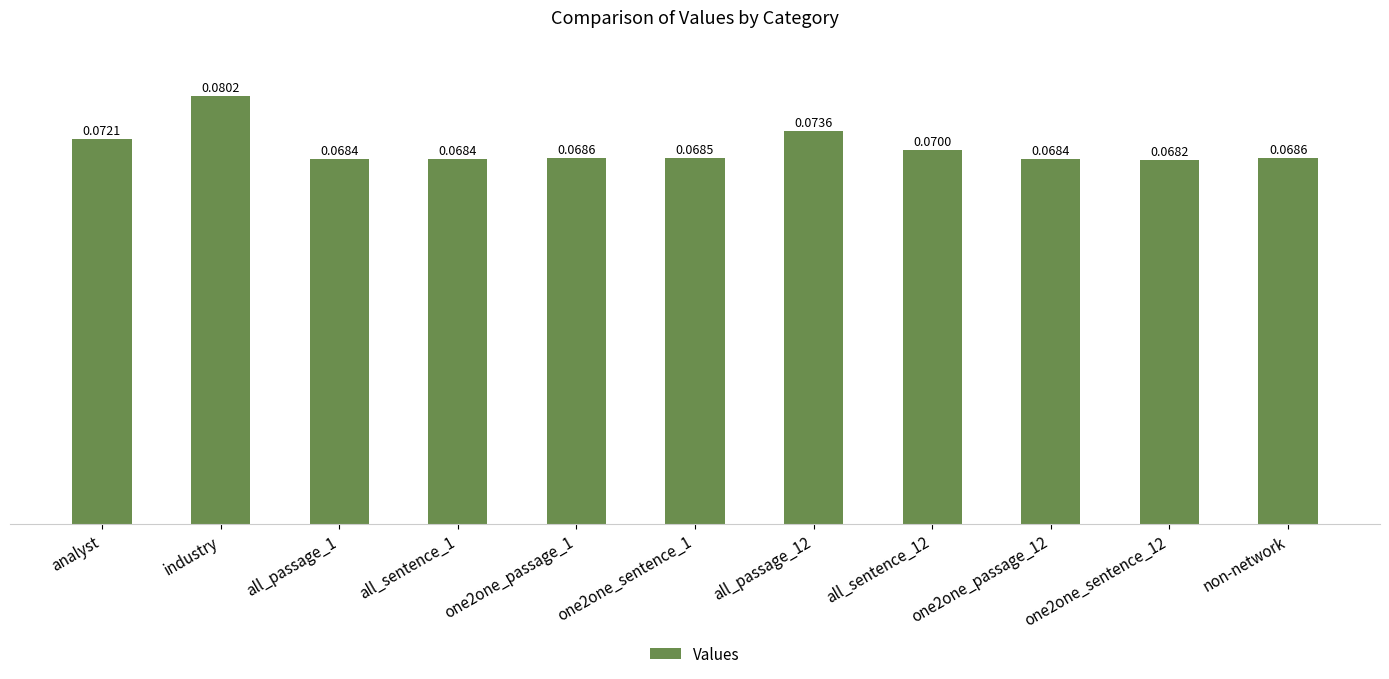

Which category has the lowest value across all series?

one2one_sentence_12